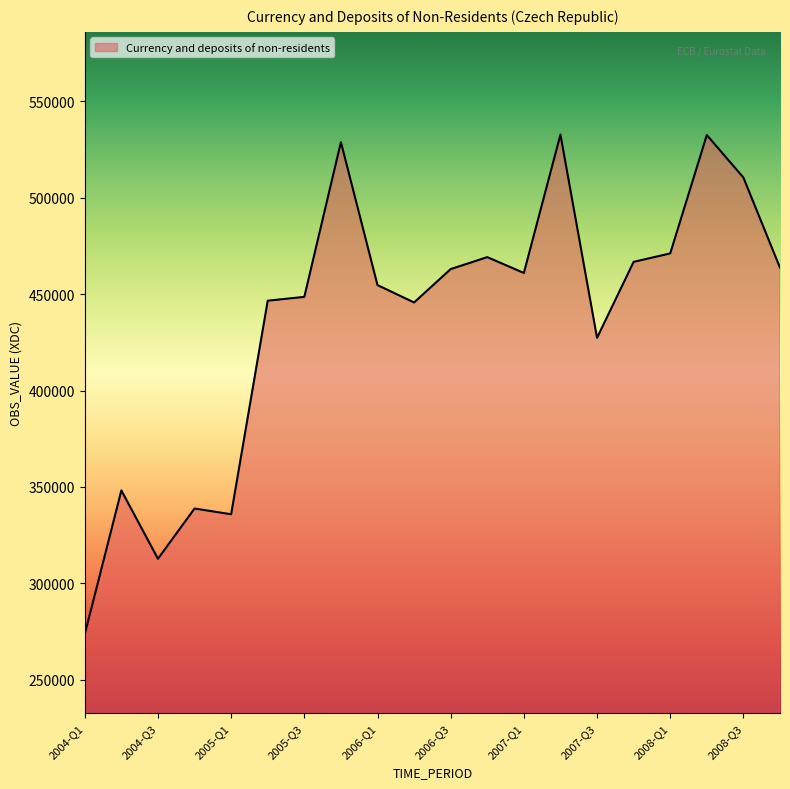

What is the smallest value displayed?

273742